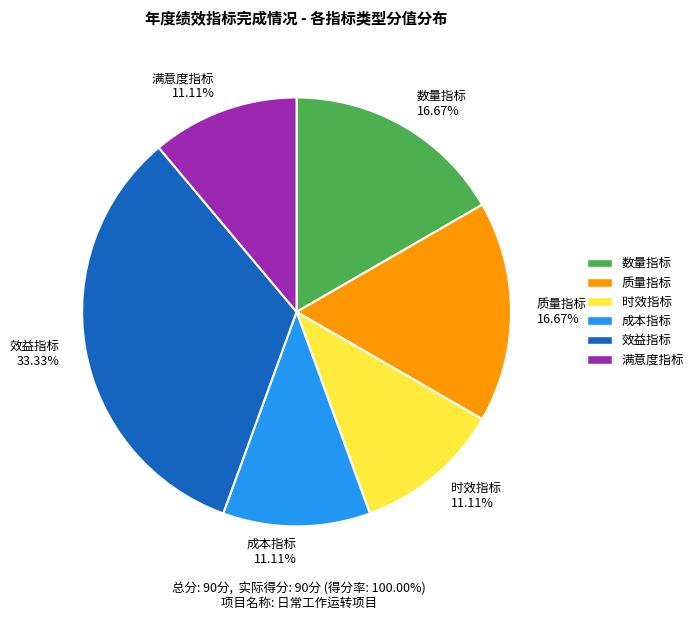

Does 满意度指标 account for over 50% of the chart?

No